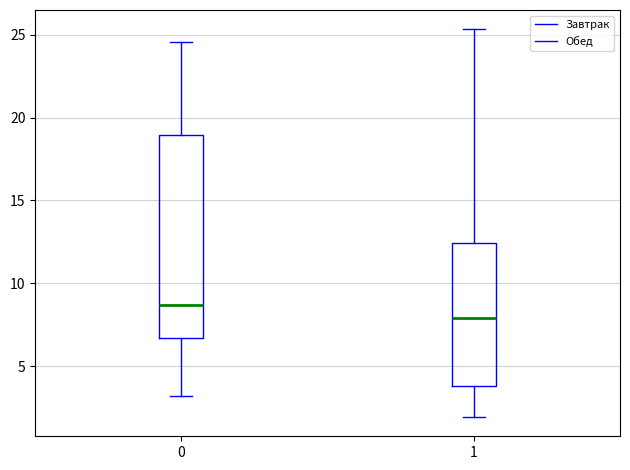

Reading left to right, transcribe this box plot: for each box, give where its median line is, the range the box spans, and where its two whiskers end, as read against the y-axis. The values are not printed on the chart, so give them approximately, as read against the axis.

0: median 8.5, box 6.5 to 19.0, whiskers 3.0 to 24.5
1: median 8.0, box 4.0 to 12.5, whiskers 2.0 to 25.5